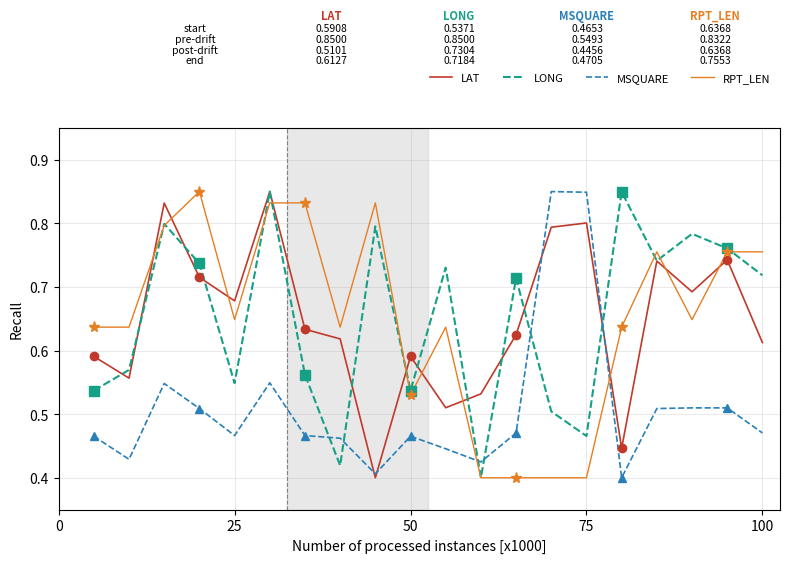

The value of LAT at 100 is 0.3. True or false?

False